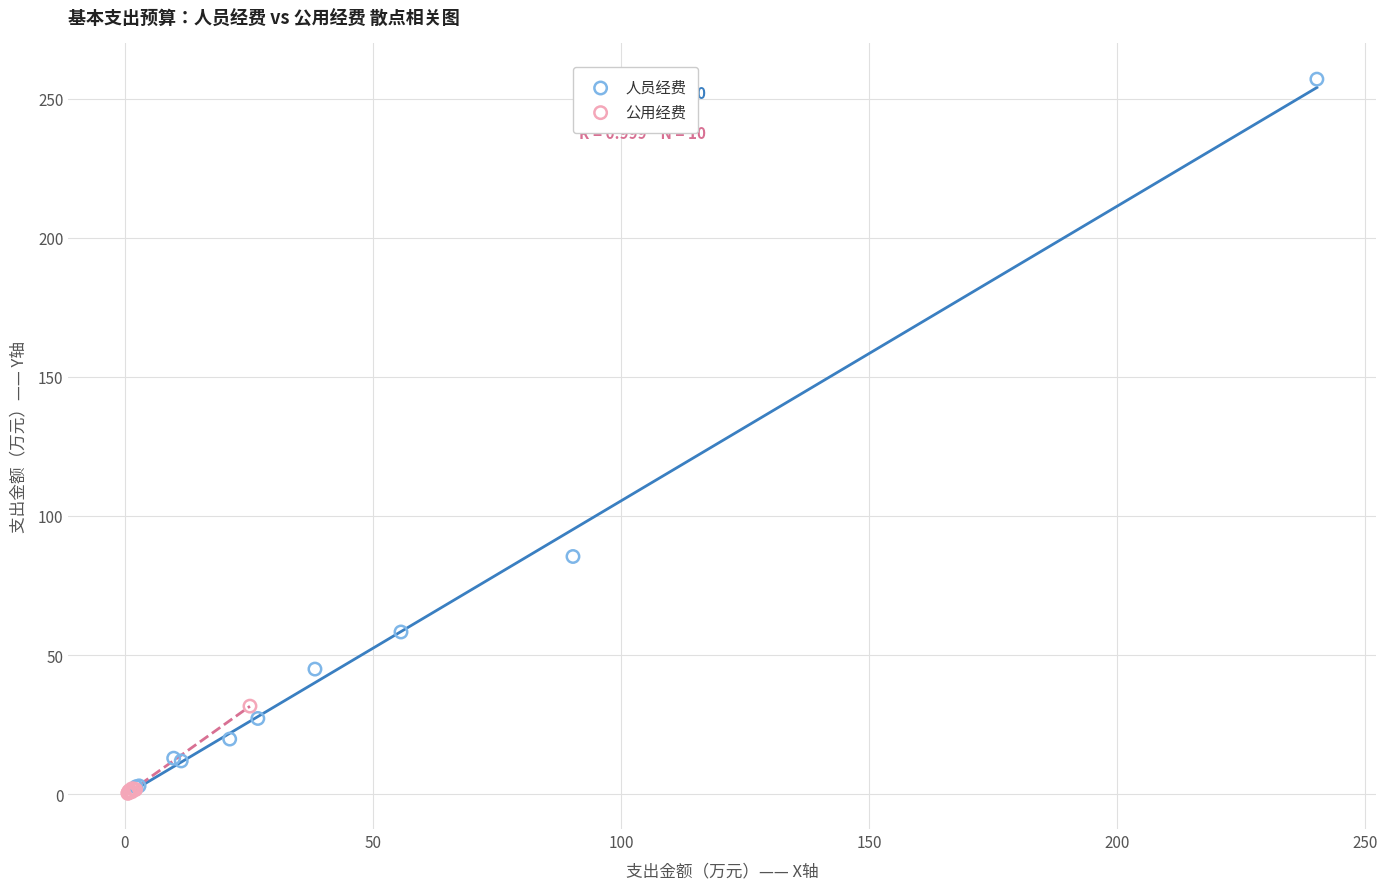

Which series contains the highest Y value?

人员经费